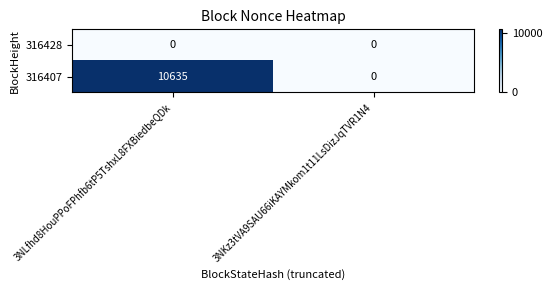

At which label is 316407 closest to 5317?

3NKz3tVA9SAU66iKAYMkom1t11LsDizJqTVR1N4